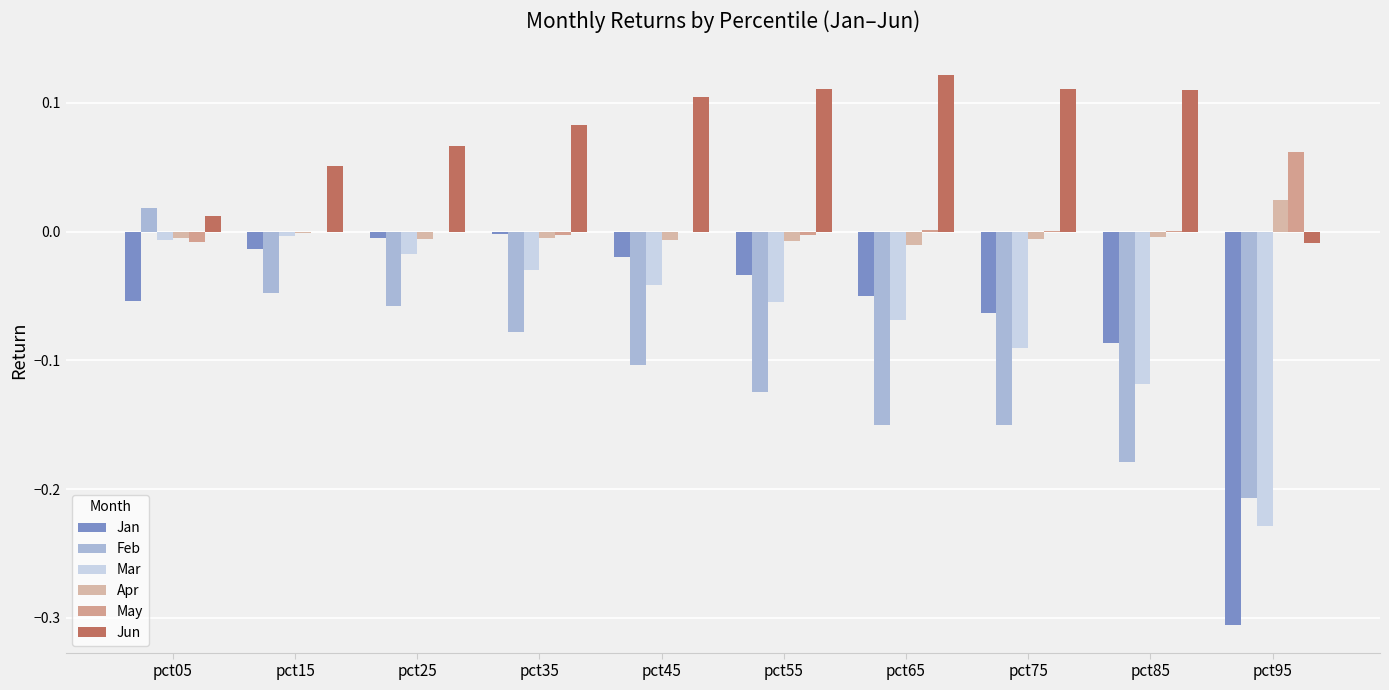

What is the total value across all series at pct55?

-0.1